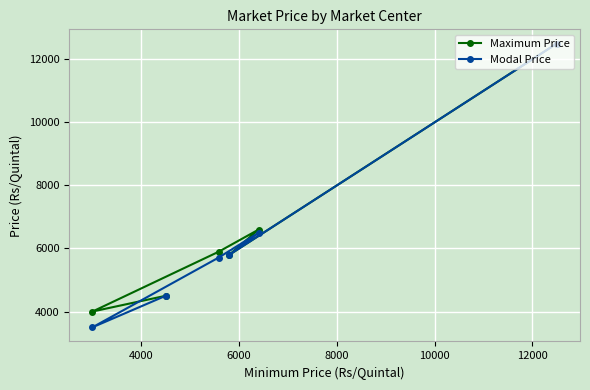

True or false: Modal Price and Maximum Price intersect in this chart.

False